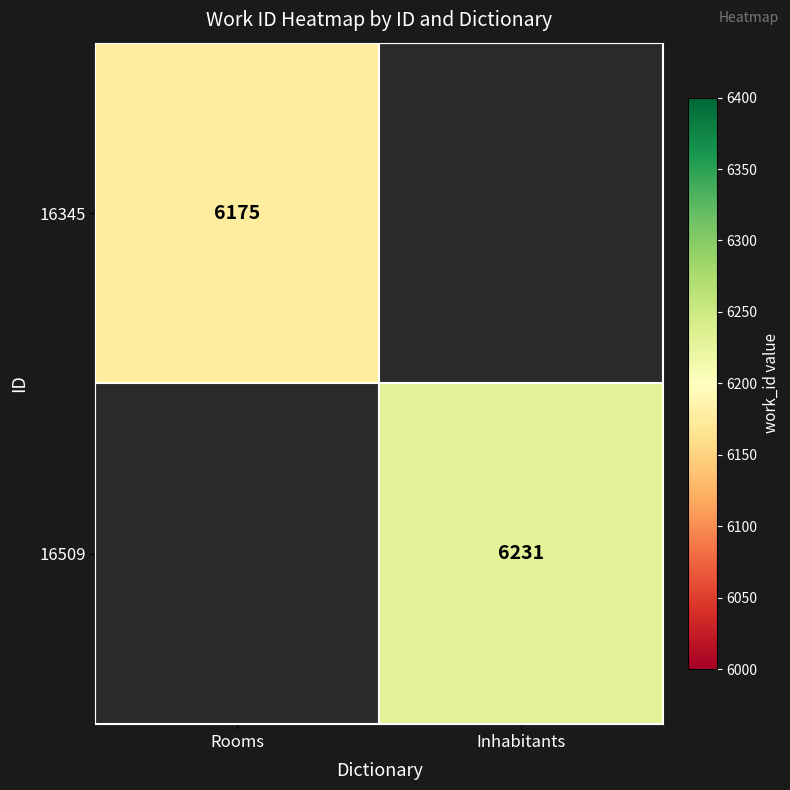

The 16509 series shows 6231 at Inhabitants. True or false?

True